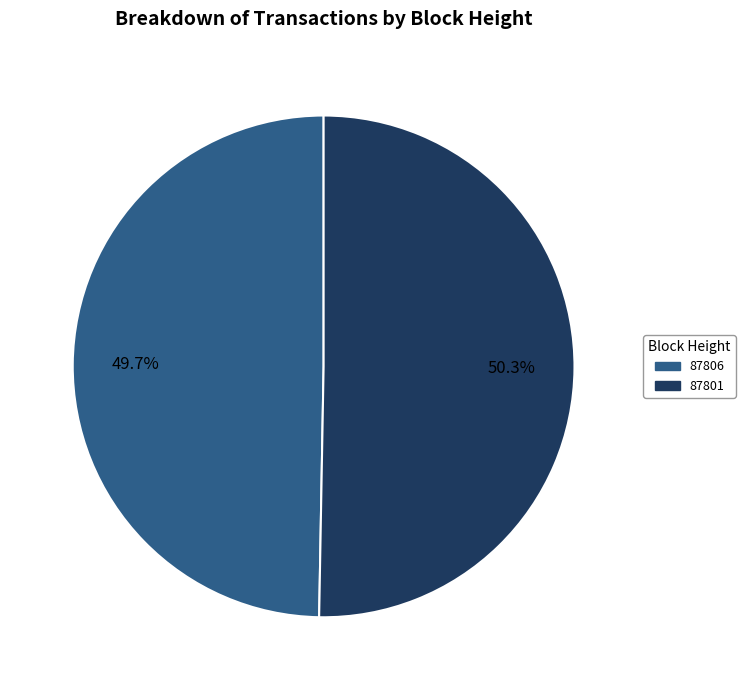

Is it true that 87806 is 1% of the pie?

False